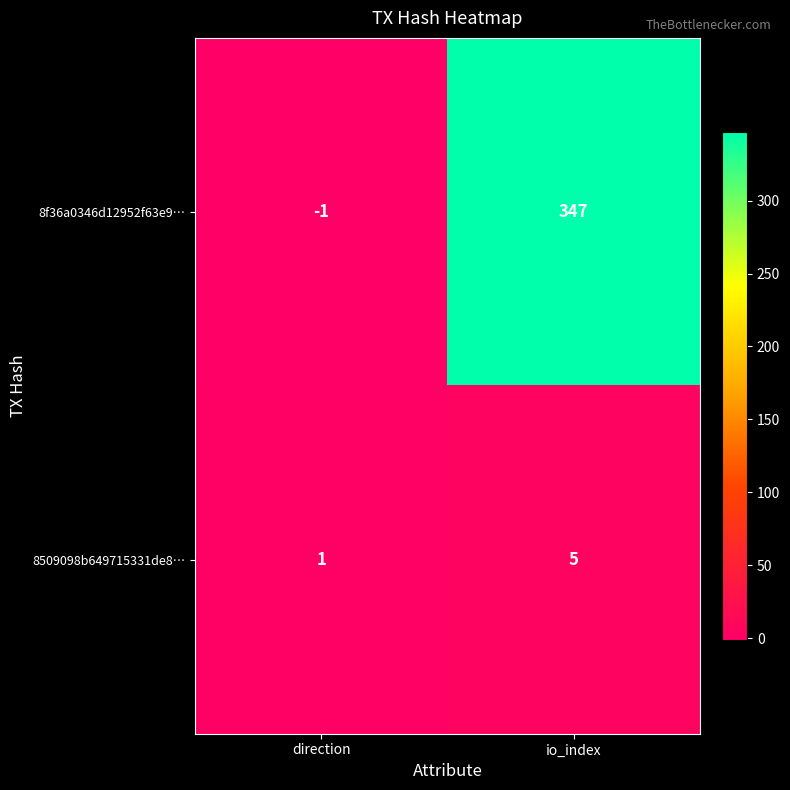

Is it true that 8509098b649715331de8… equals 2 at direction?

False